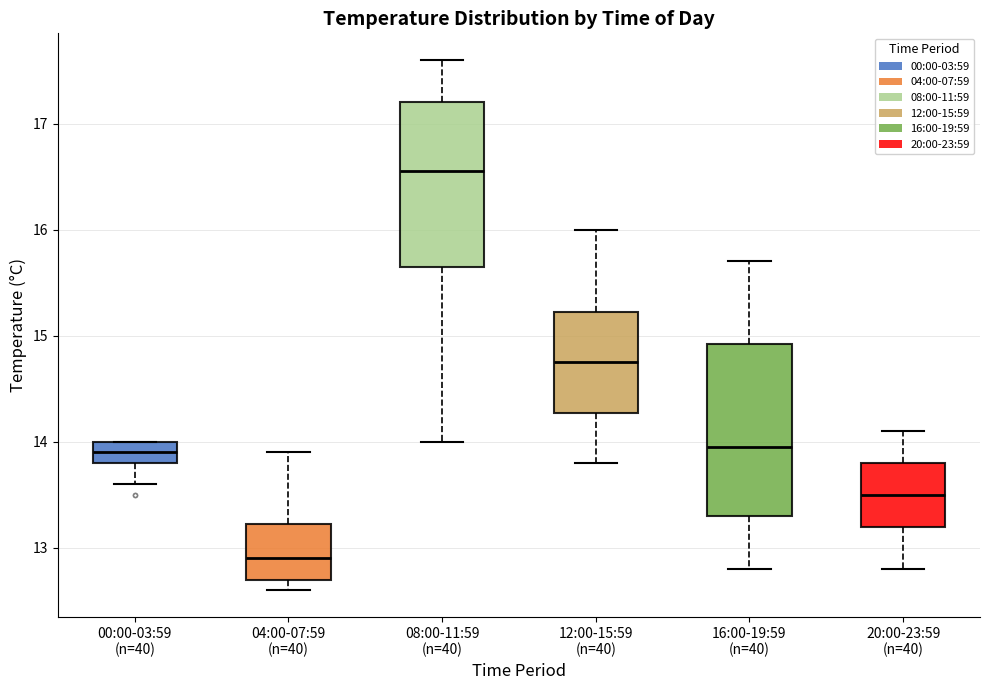

Where is the lower edge of the box for 08:00-11:59 (n=40) on the y-axis? The values are not printed on the chart, so give them approximately, as read against the axis.

15.7